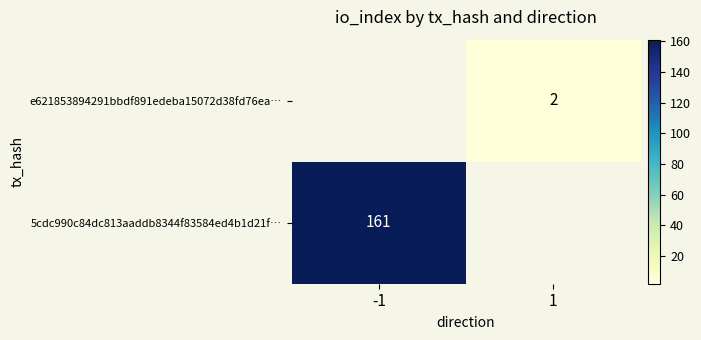

The e621853894291bbdf891edeba15072d38fd76ea… series shows 1 at 1. True or false?

False